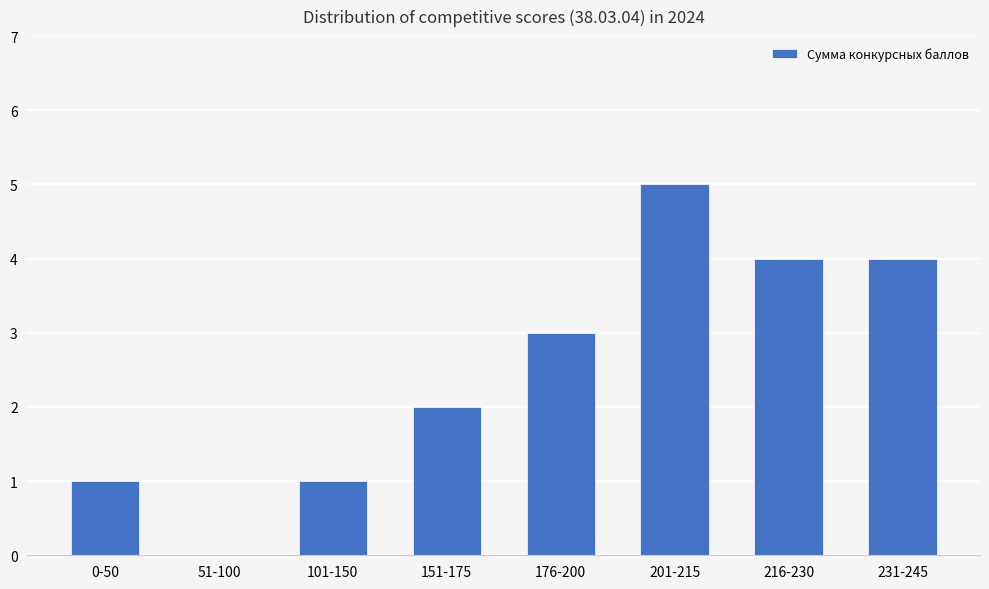

The value at 151-175 is 1. True or false?

False